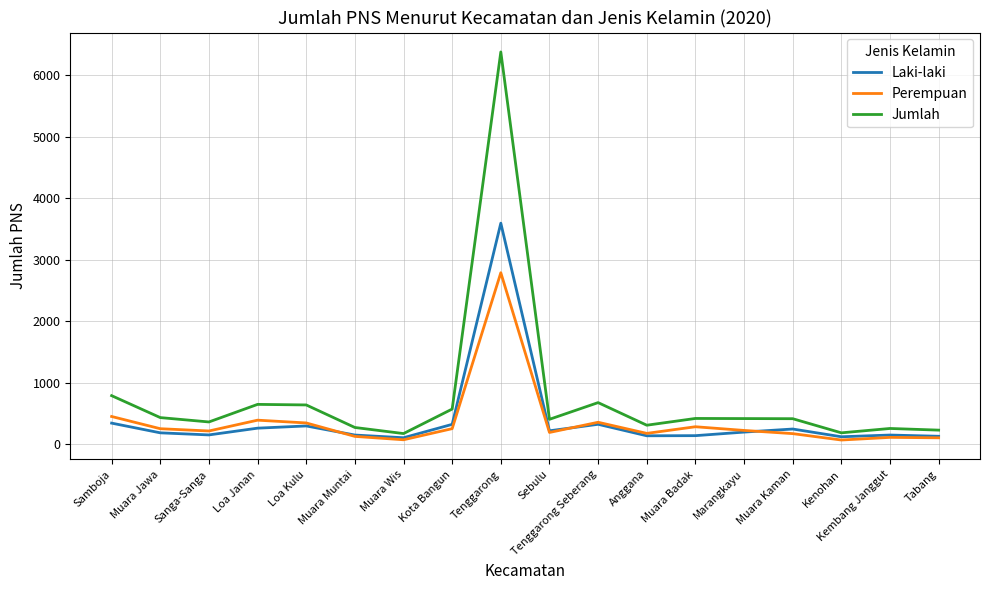

The value of Laki-laki at Muara Jawa is 181. True or false?

True